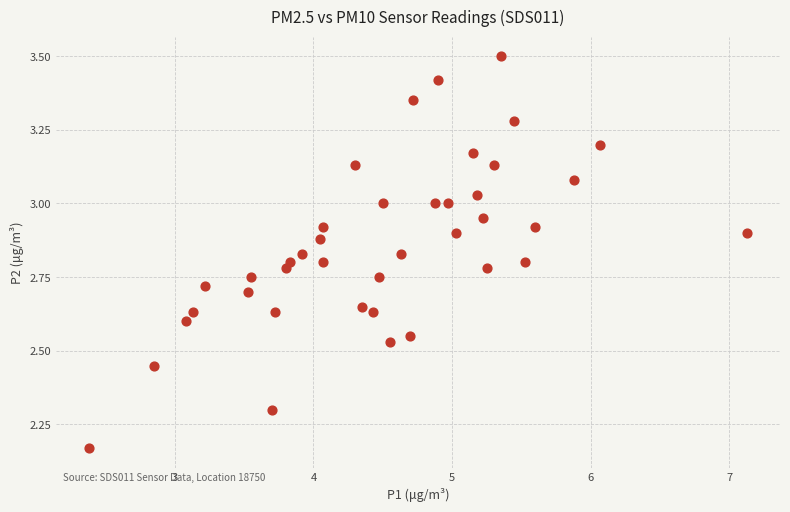

What is the range of X values (max minus min)?

4.8